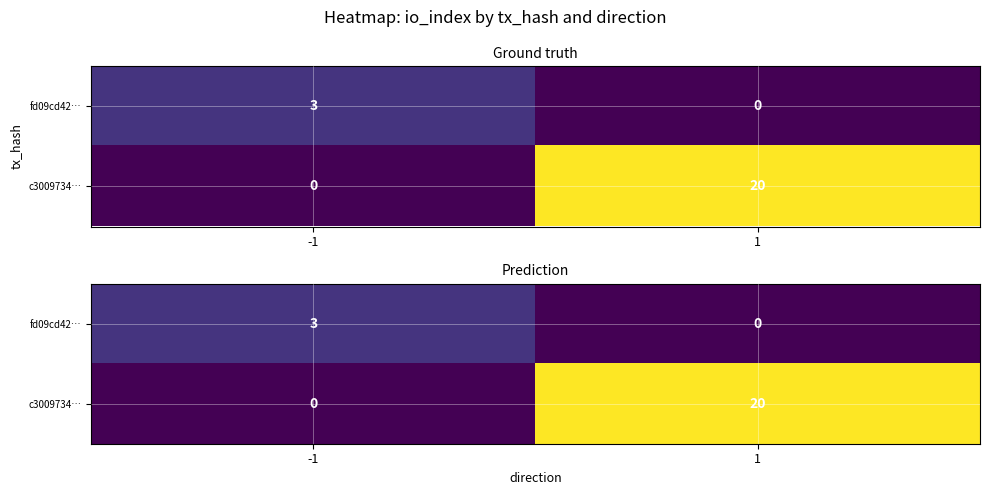

How many positive values does the fd09cd42… series have?

1